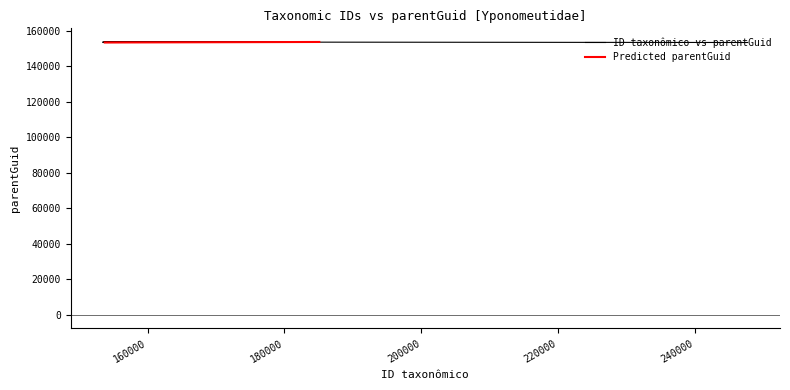

Is this an area chart (filled region under the line)?

No